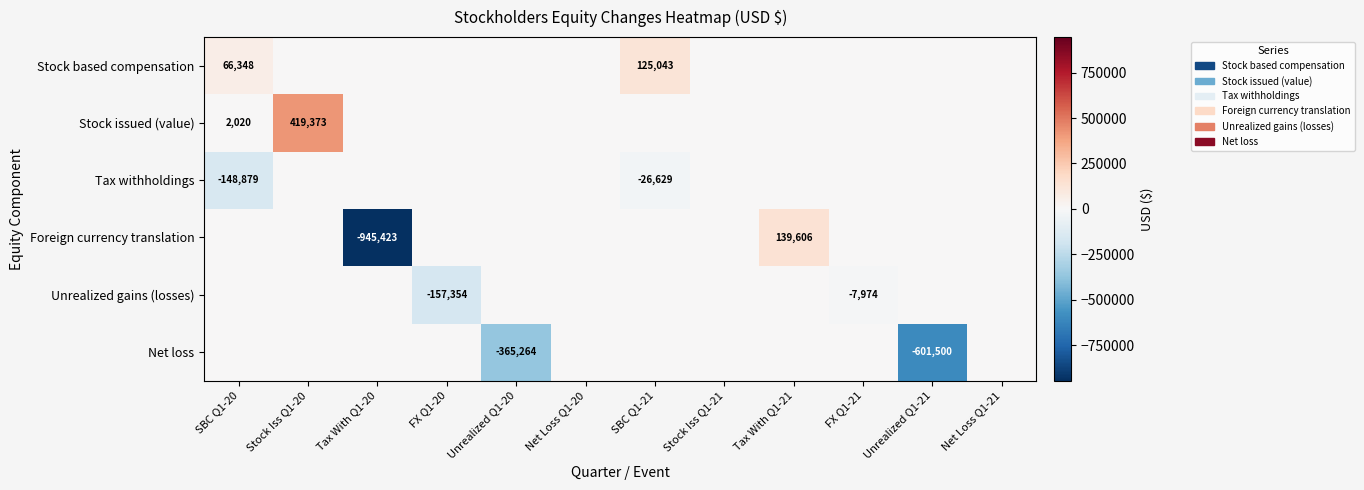

What is the difference between the highest and lowest values at SBC Q1-21?

151672